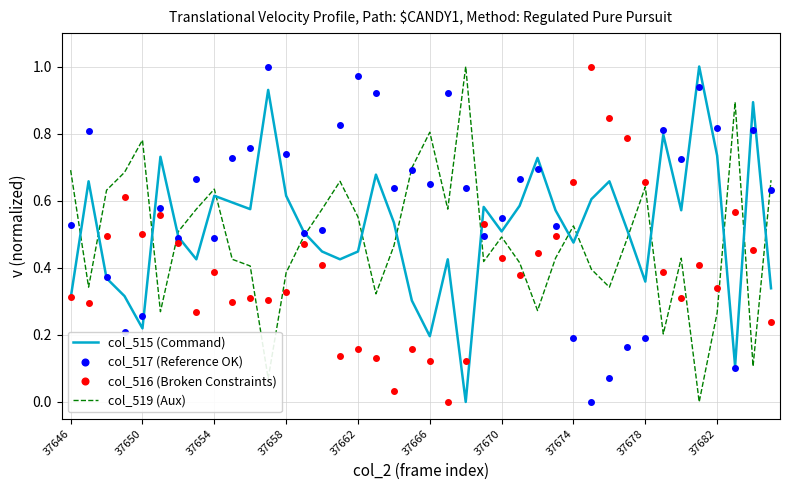

After their last crossing, which series has the higher values: col_517 (Reference OK) or col_516 (Broken Constraints)?

col_517 (Reference OK)